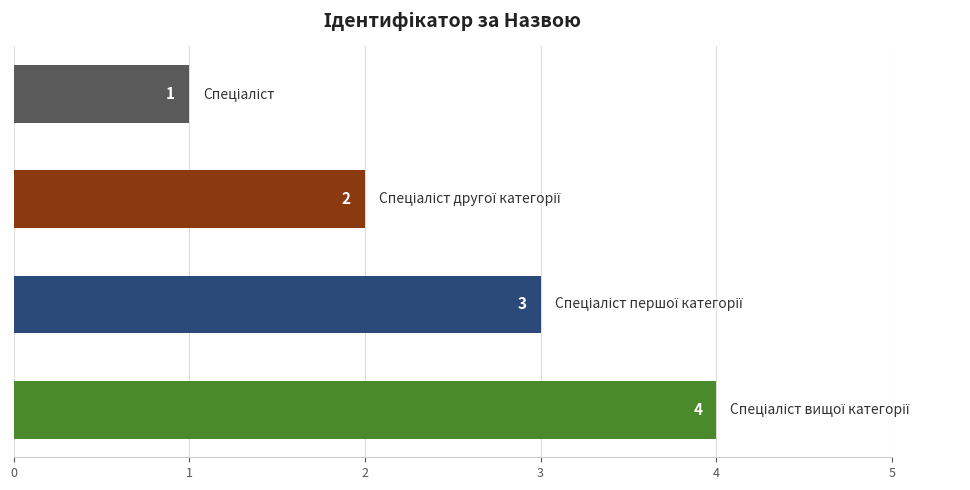

What is the maximum value shown in the chart?

4